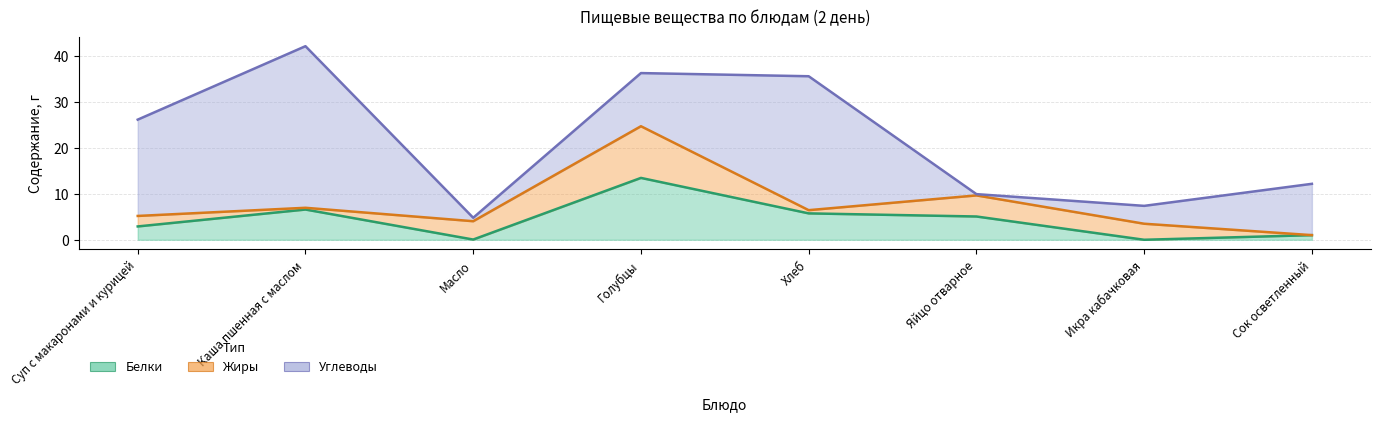

List the series in order of their peak value, highest first.

Углеводы, Белки, Жиры